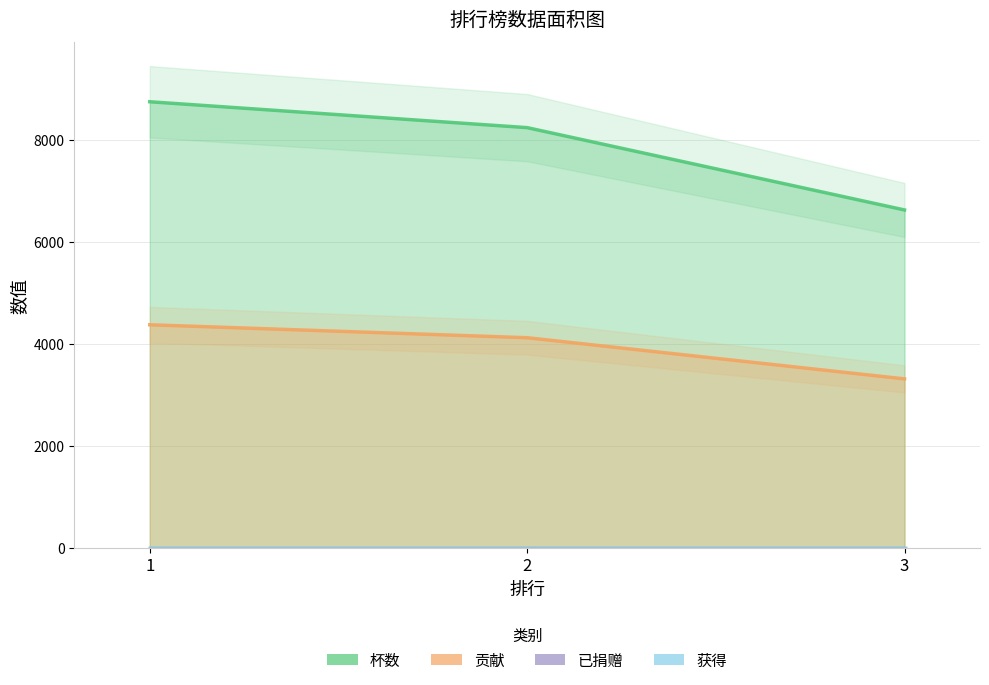

Reading left to right, transcribe all the data shown in this chart.

杯数: 1=8755	2=8247	3=6631
贡献: 1=4377	2=4123	3=3315